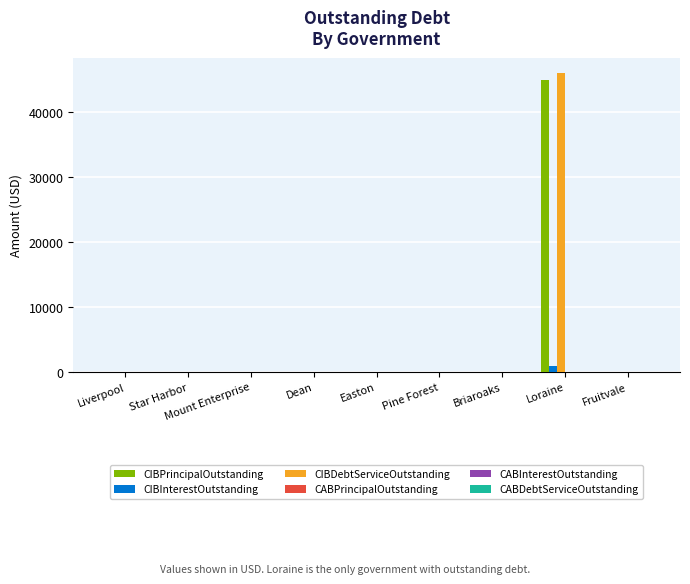

How many distinct data groups are displayed?

3